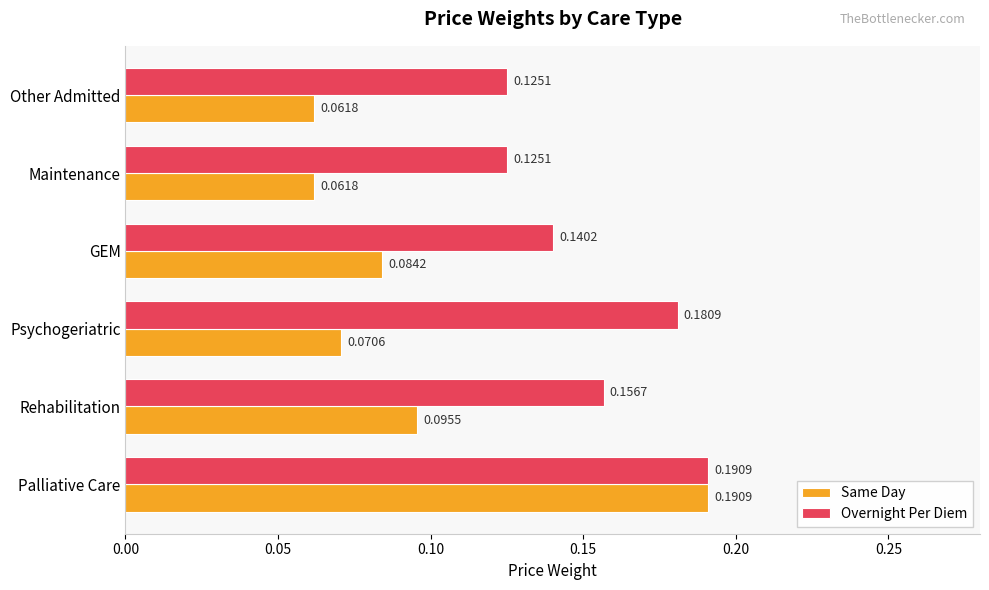

Is the value of Same Day at GEM greater than the value of Overnight Per Diem at Other Admitted?

No